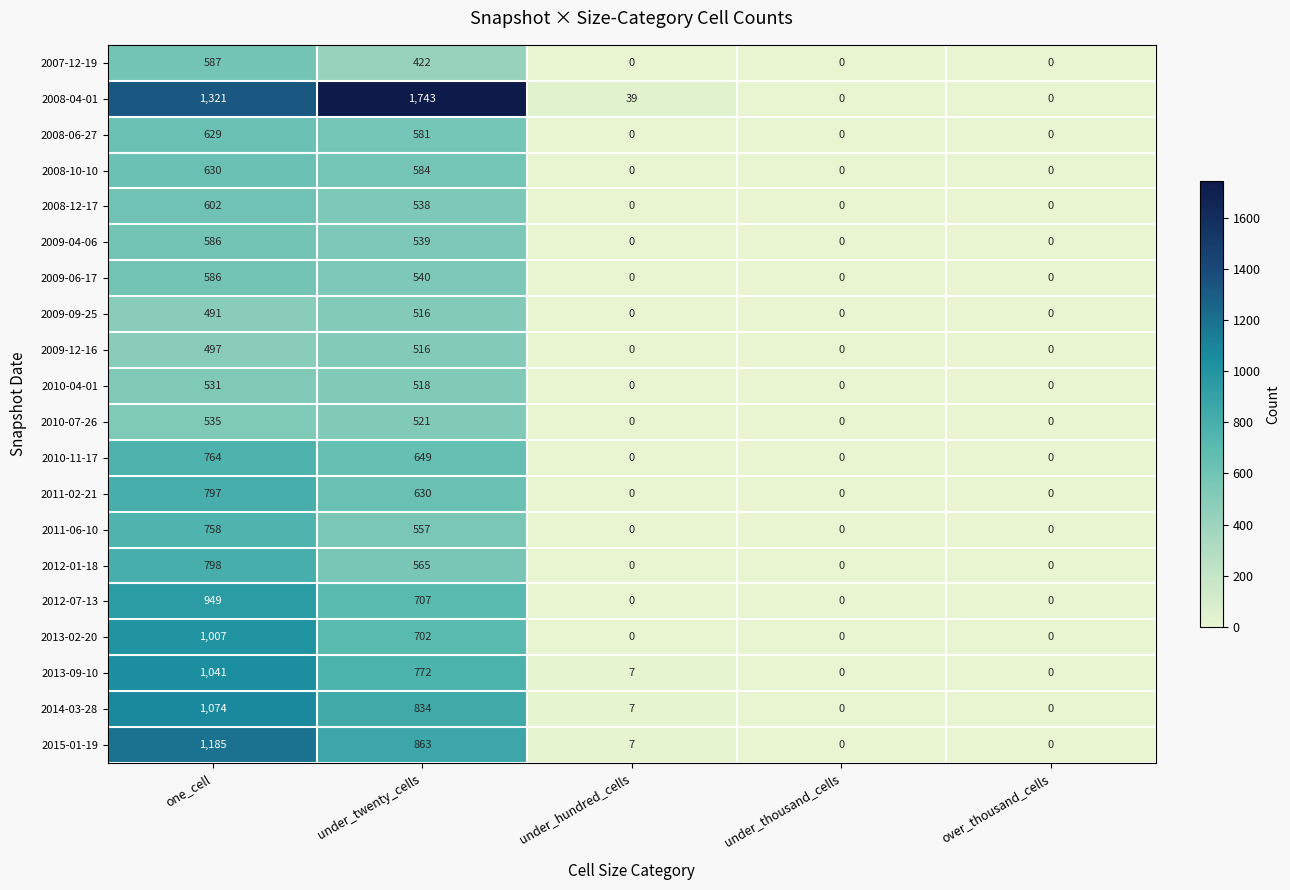

What is the difference between the second highest and second lowest values in the 2012-01-18 series?

565